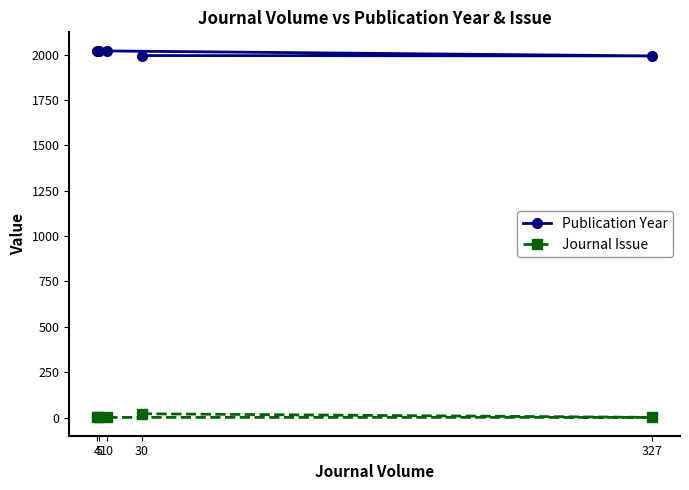

What is the spread (max minus min) of values at 4?

2020